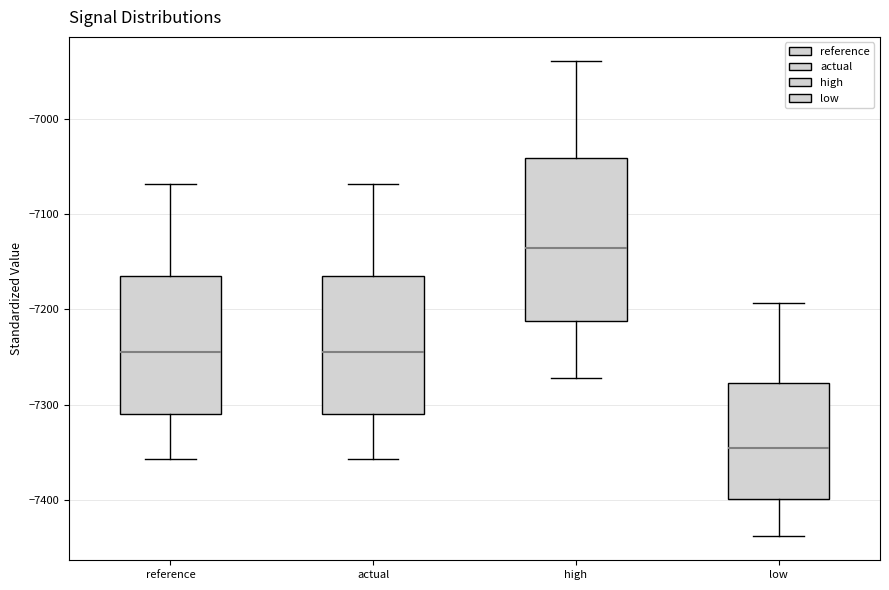

Which box has the highest median line?

high